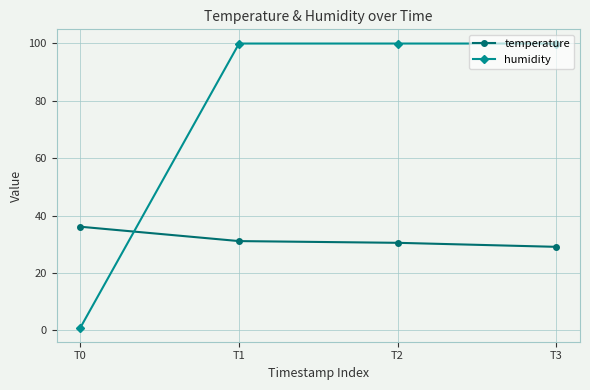

What are all the series names shown in the legend?

temperature, humidity